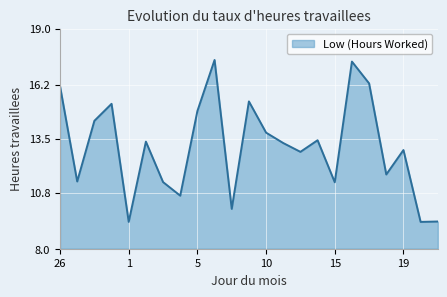

What is the difference between the maximum and minimum values?

8.1